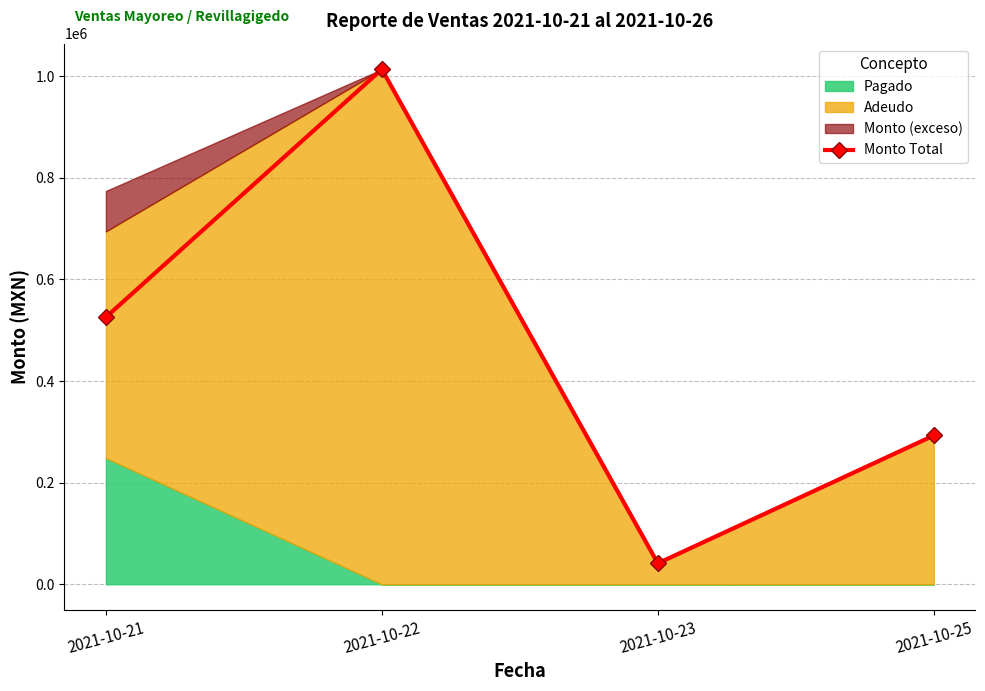

Reading left to right, extract all data points from this chart.

525360.0	1013088.2	41200.0	292696.0